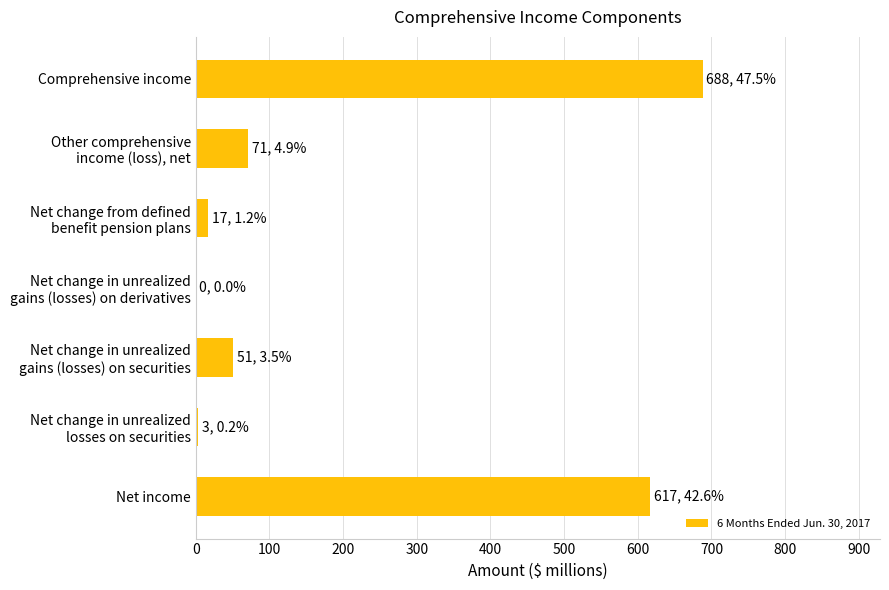

Is it true that the value at Net income is 617?

True